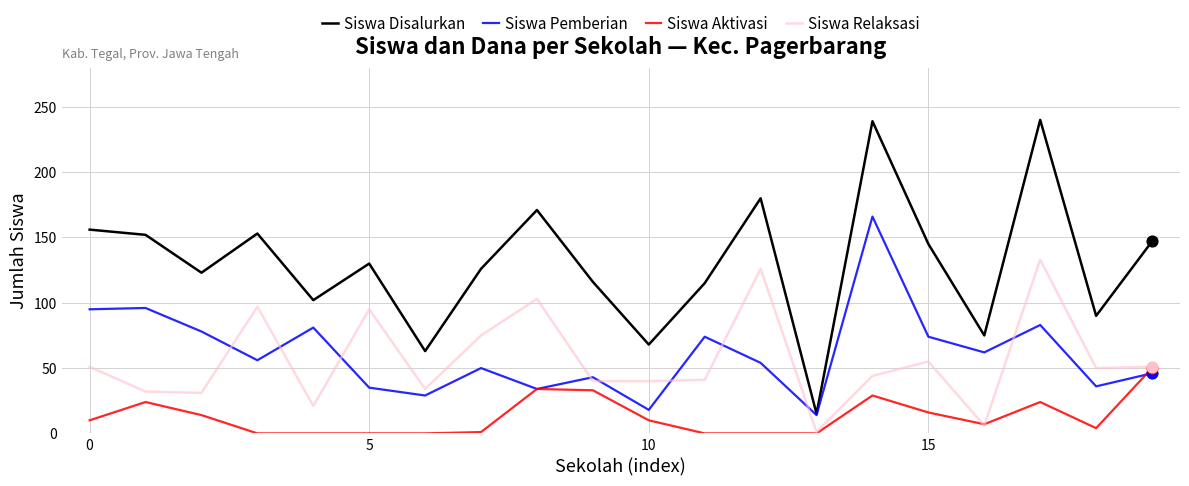

At how many categories does at least one series exceed 134?

9